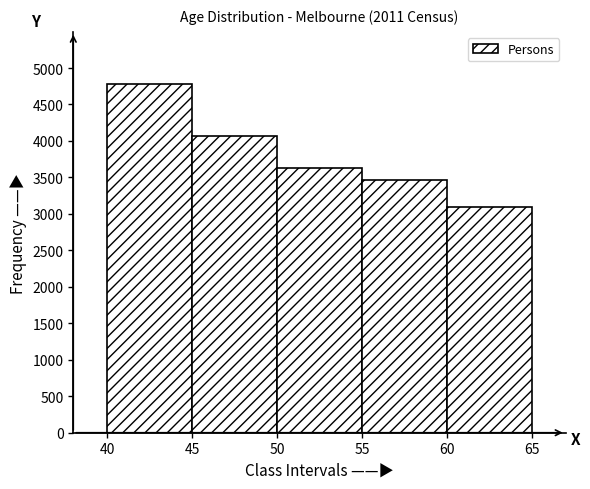

Reading left to right, list every bar in this chart as the range it spans on the x-axis followed by its height. The values are not printed on the chart, so give them approximately, as read against the axis.

40 to 45: 4800
45 to 50: 4050
50 to 55: 3650
55 to 60: 3450
60 to 65: 3100